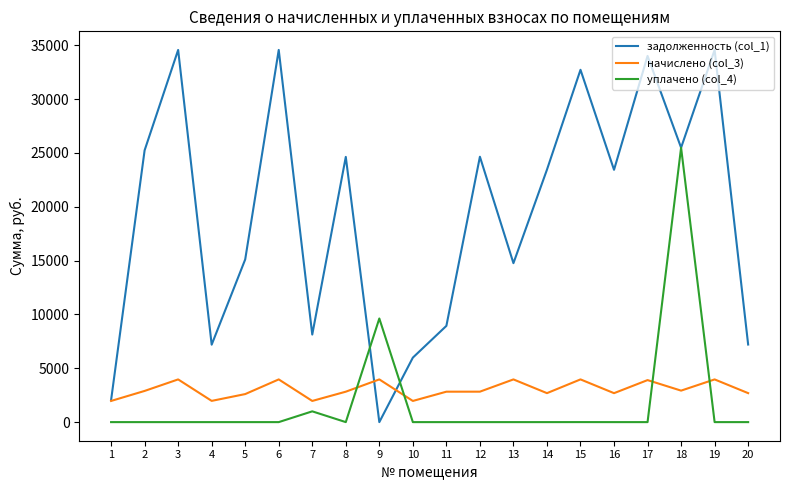

The value of задолженность (col_1) at 14 is 23444.3. True or false?

True